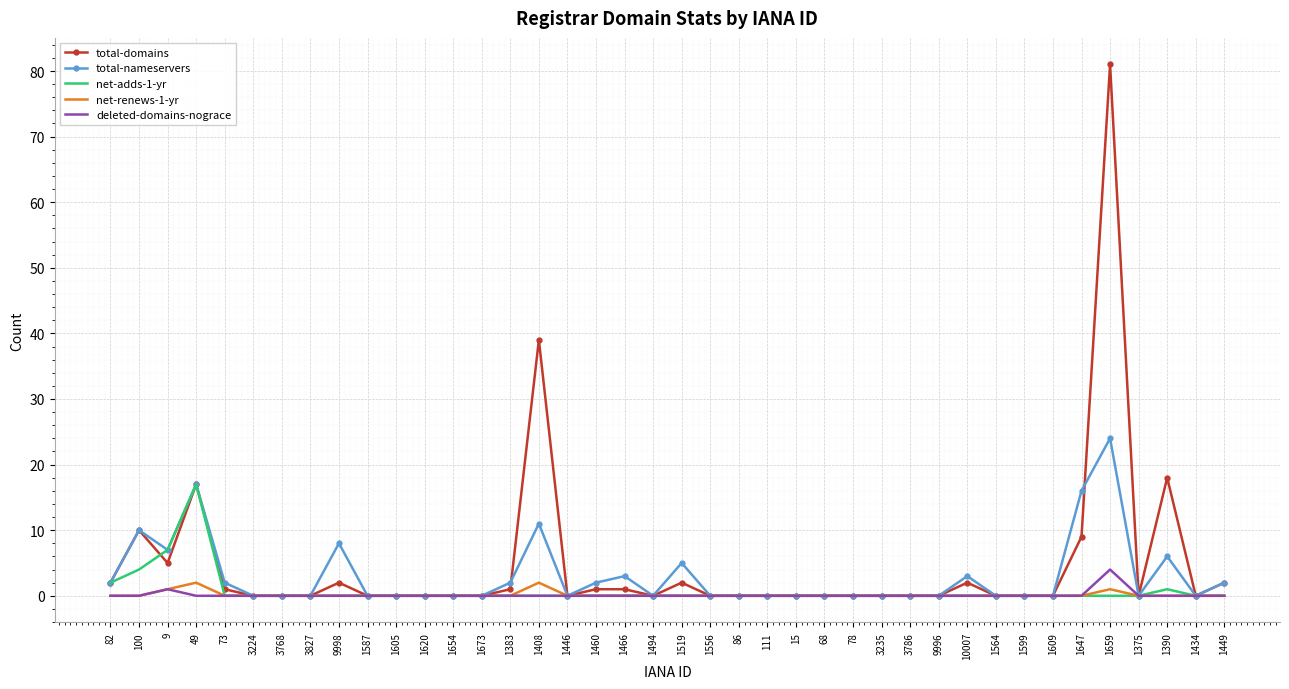

At which label is total-domains closest to 40?

1408